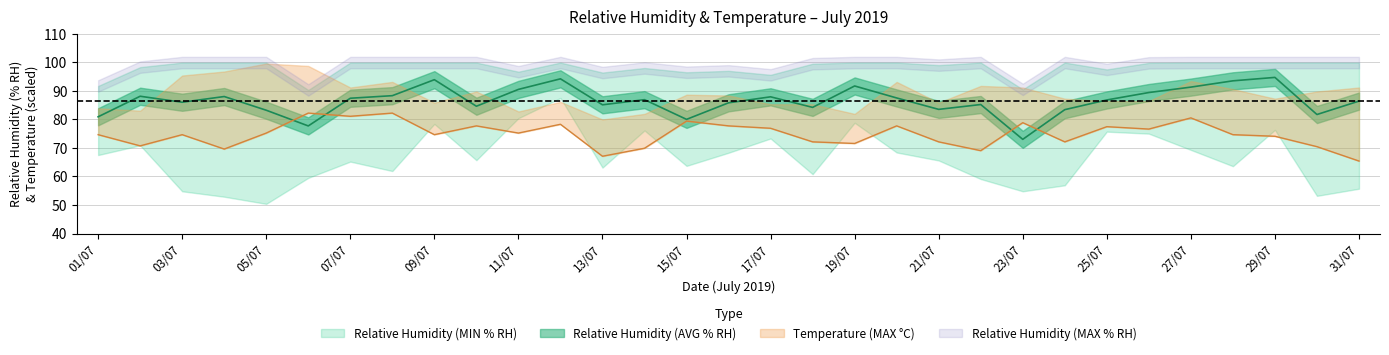

What is the difference between the Relative Humidity (MIN % RH) values at 31/07 and 01/07?

11.8